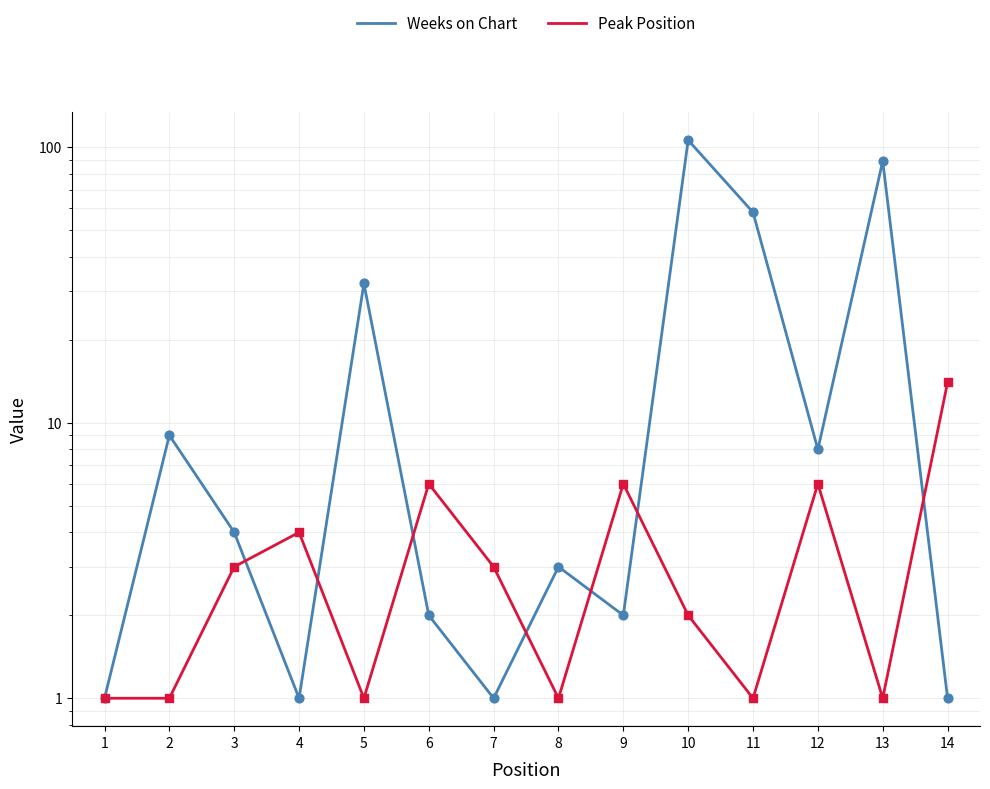

Which series has the widest spread of Y values?

Weeks on Chart